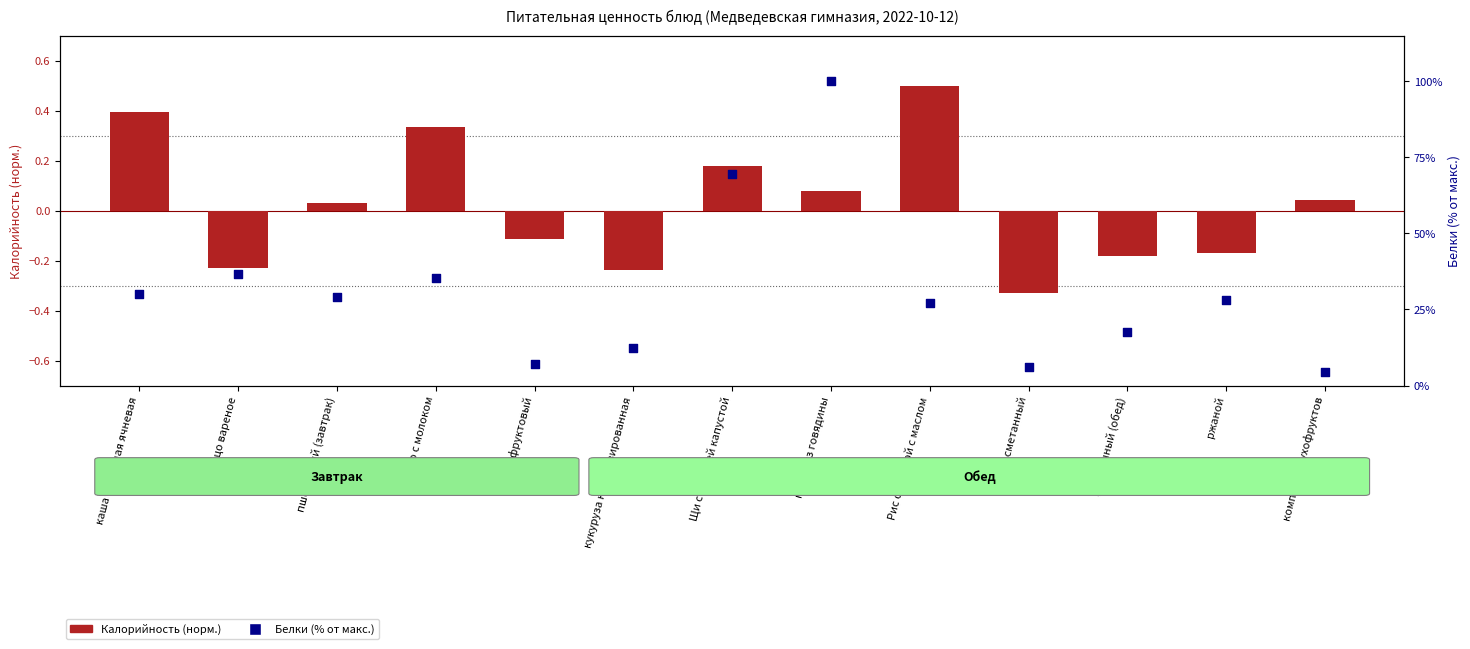

Which series contains the lowest Y value?

Калорийность (норм.)